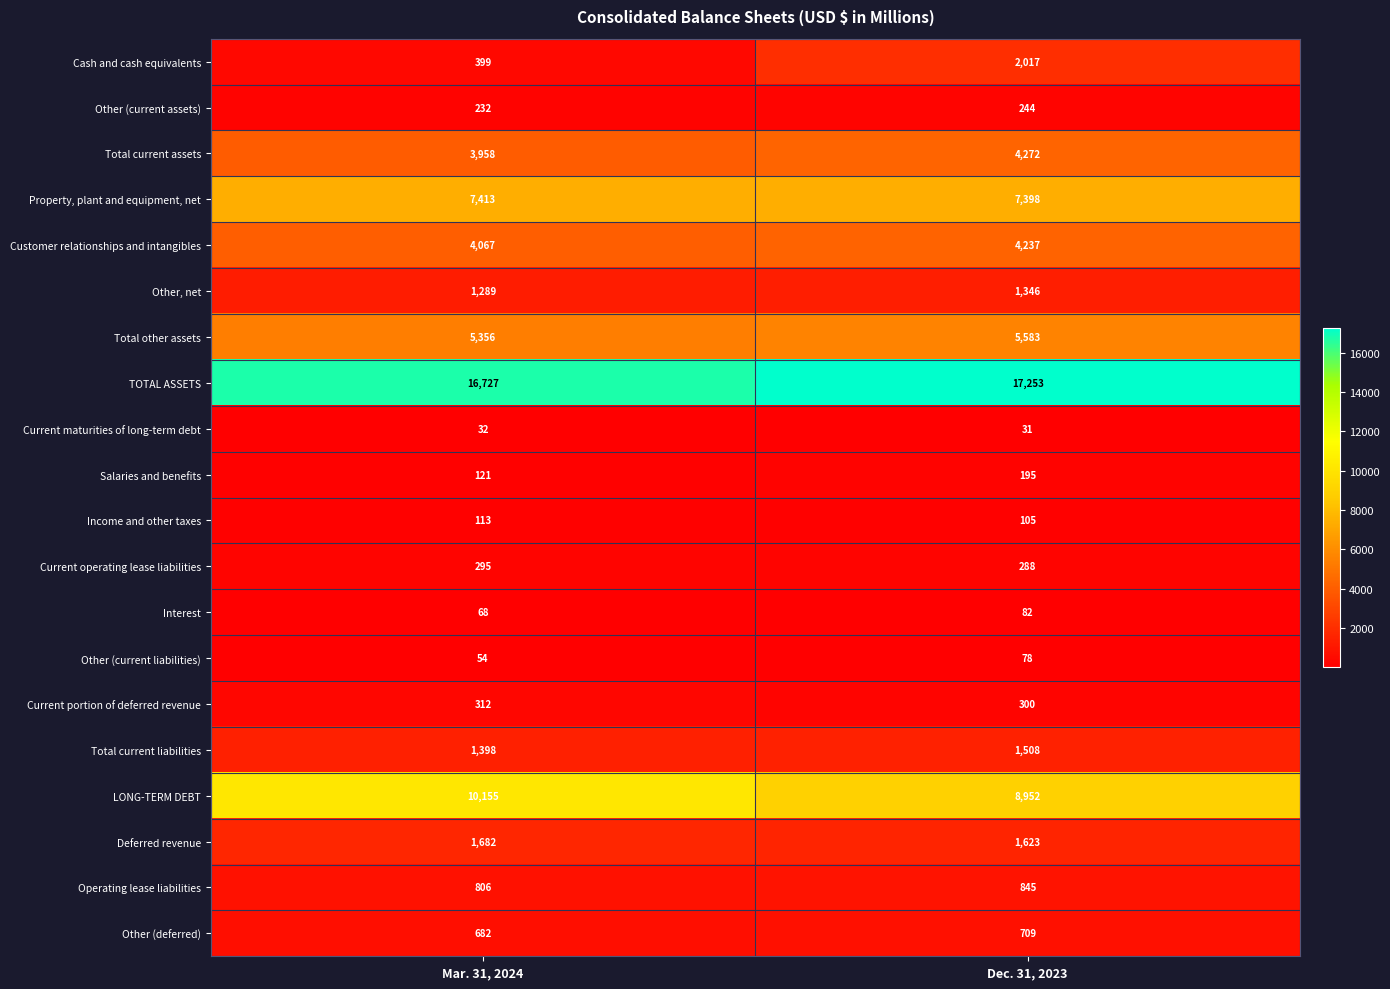

What is the difference between the highest and lowest values at Mar. 31, 2024?

16695